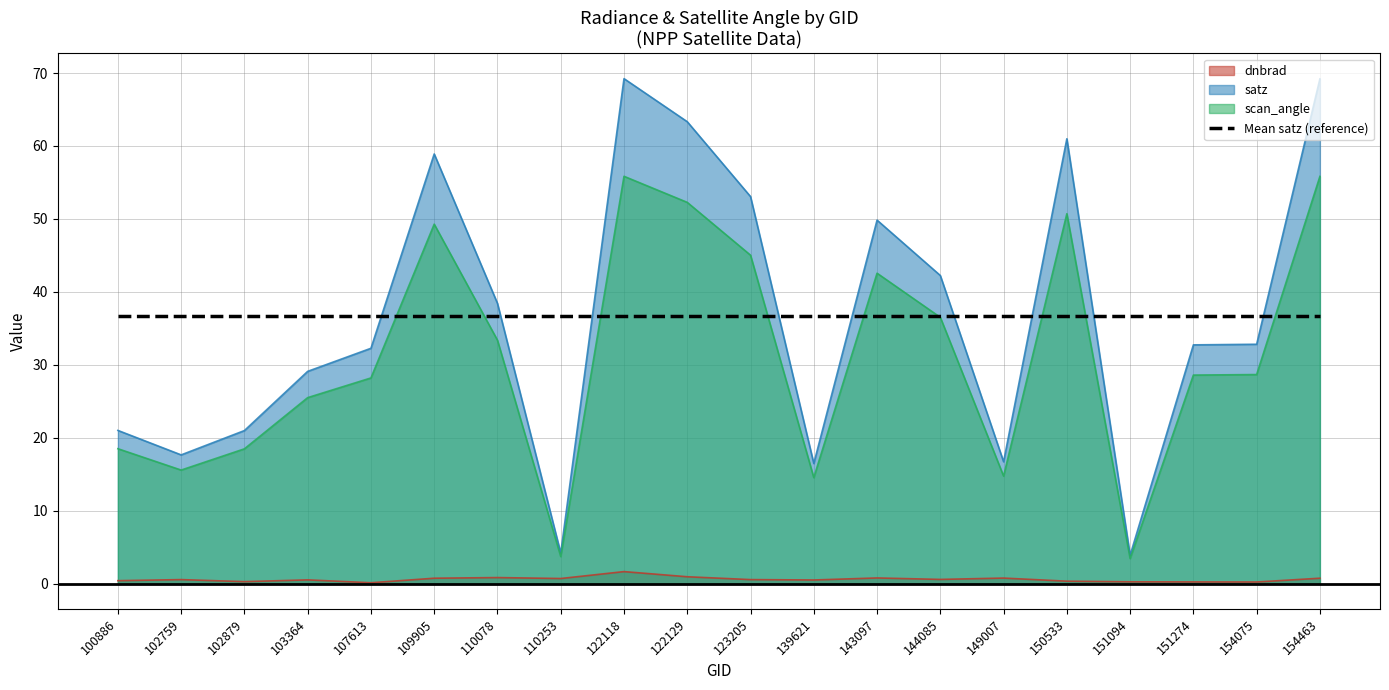

What is the minimum value shown in the chart?

0.1